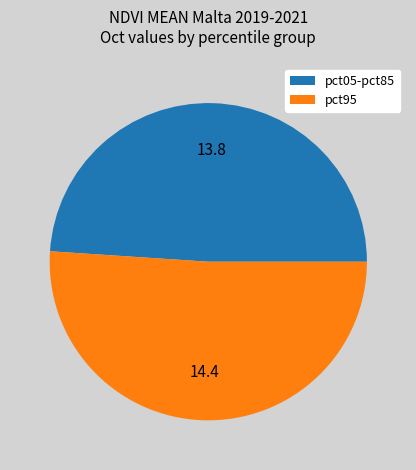

Is there a majority slice in this chart?

Yes